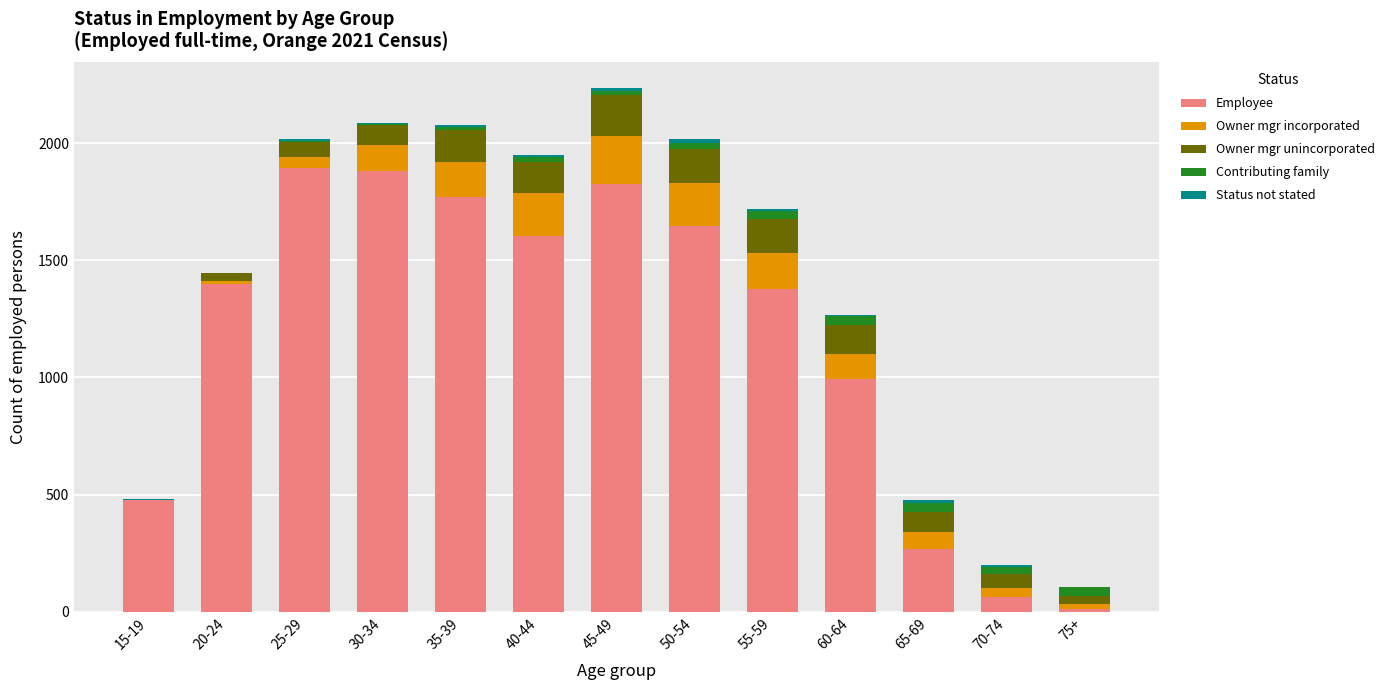

What is the total value across all series at 30-34?

2086